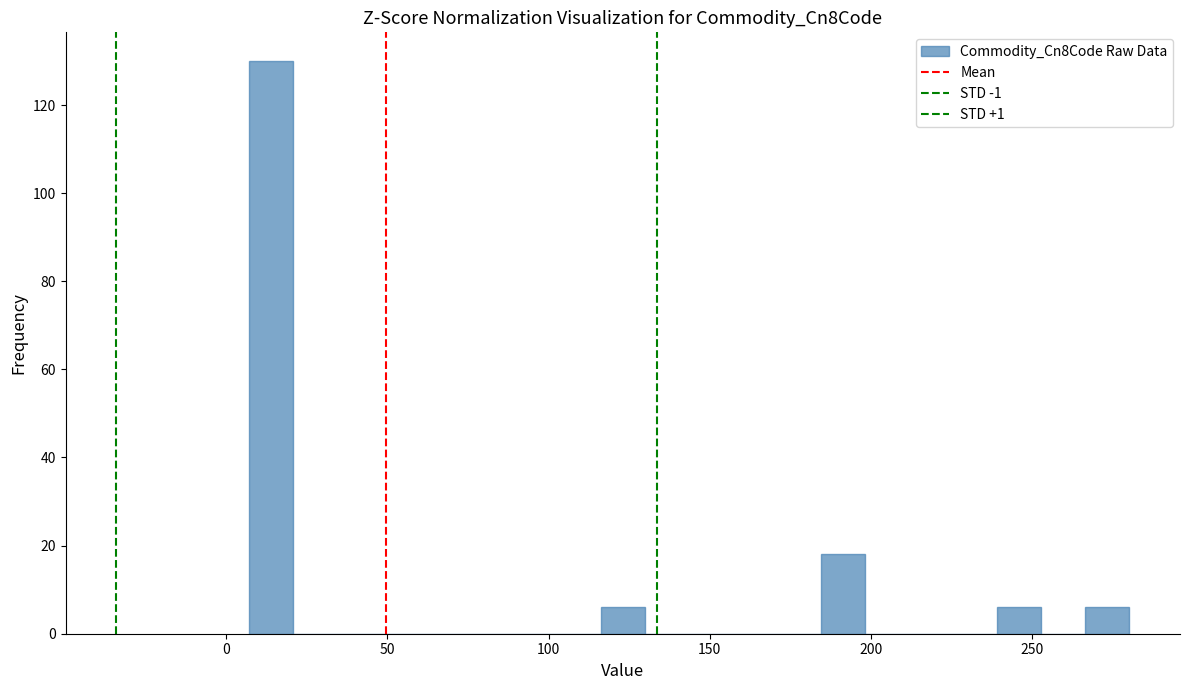

Read against the x-axis, roughly where is the centre of the tallest bar?

15